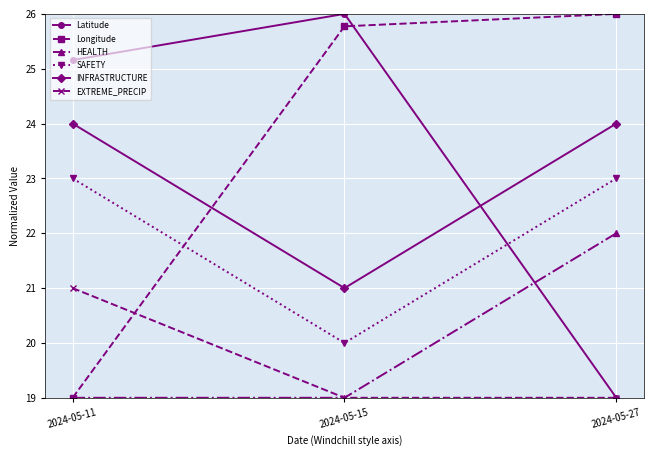

At how many categories does at least one series exceed 21?

3